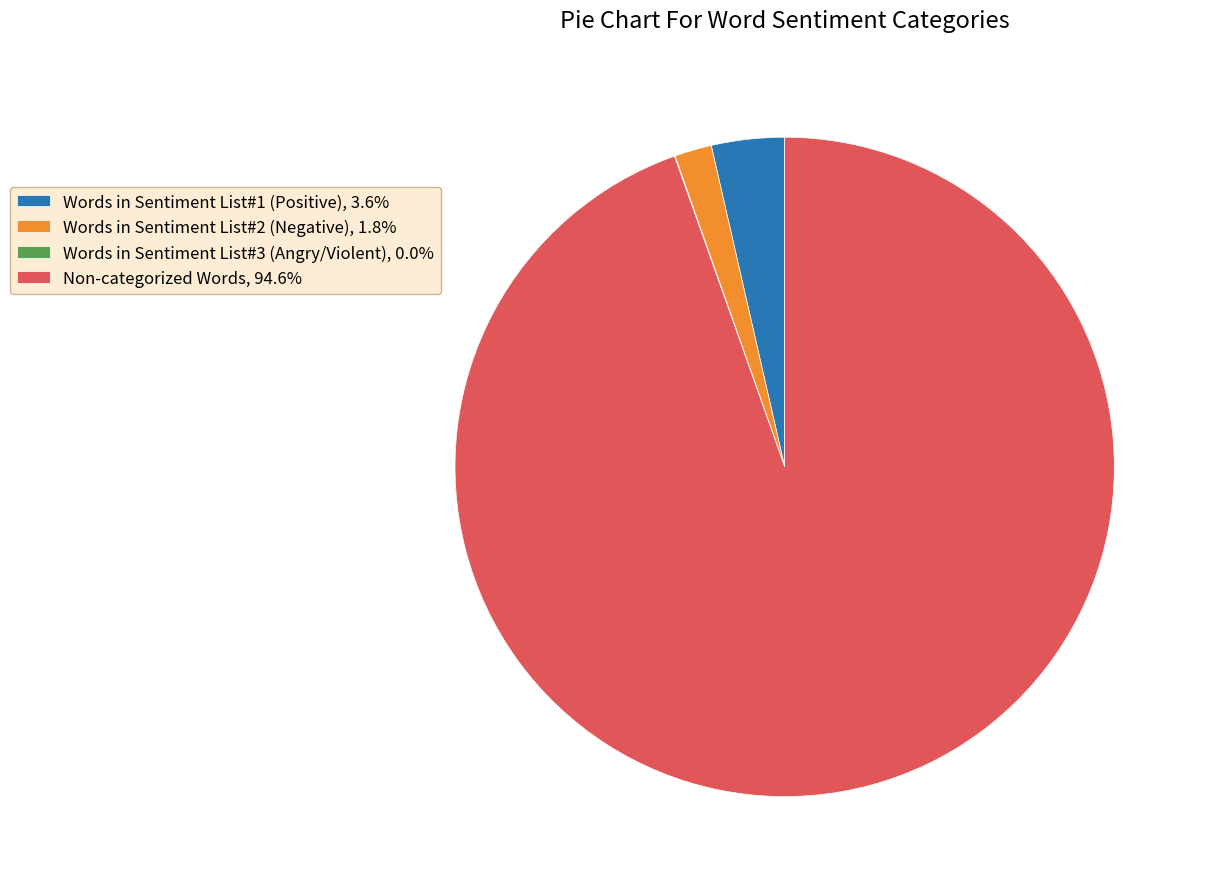

What is the ratio of the value at Words in Sentiment List#2 (Negative) to the value at Words in Sentiment List#1 (Positive)?

0.5